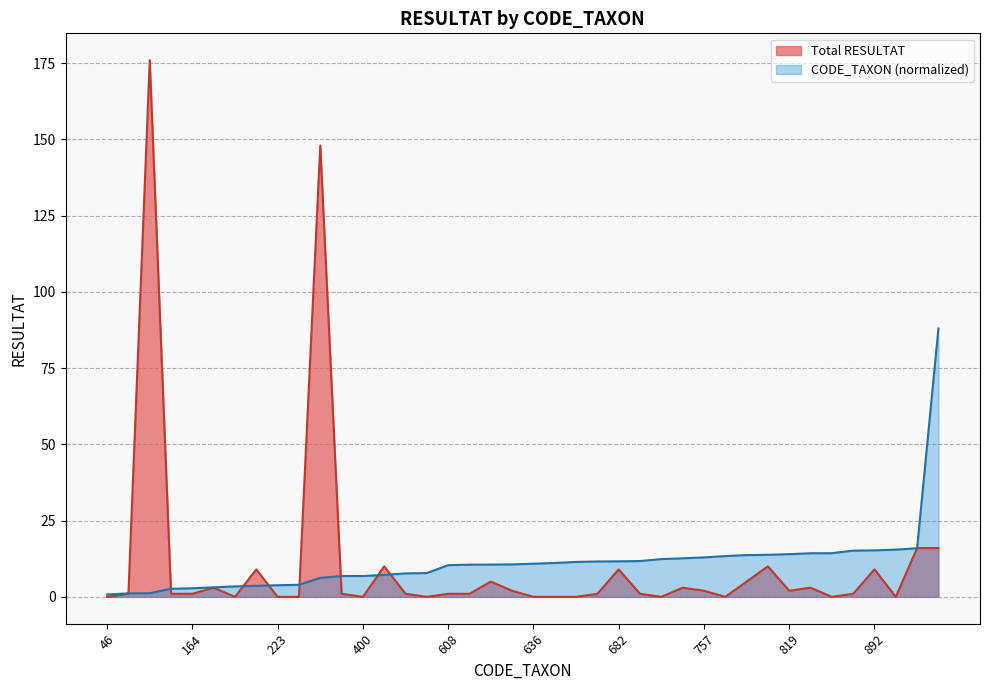

True or false: Total RESULTAT has a value of 1.4 at 155.

False